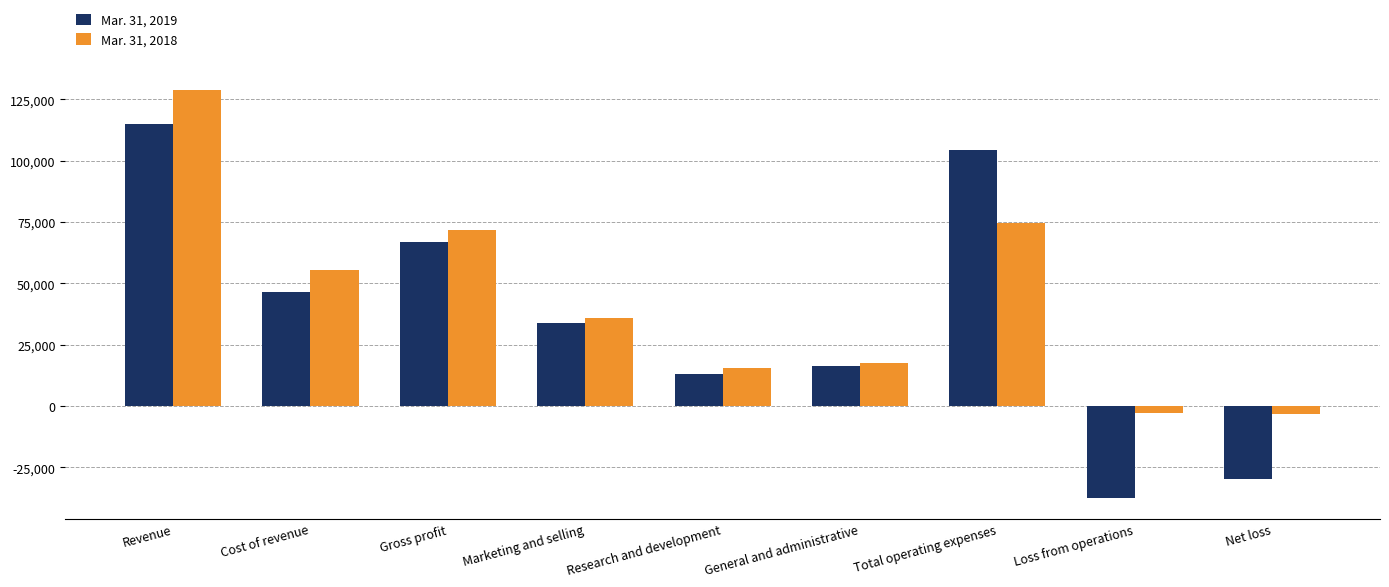

How many bars are there in total?

18